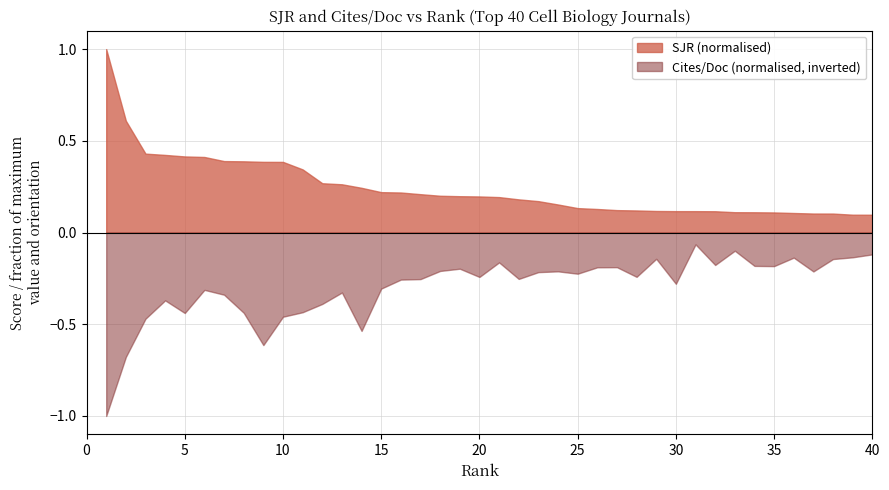

Which series has the largest total across all categories?

SJR (normalised)